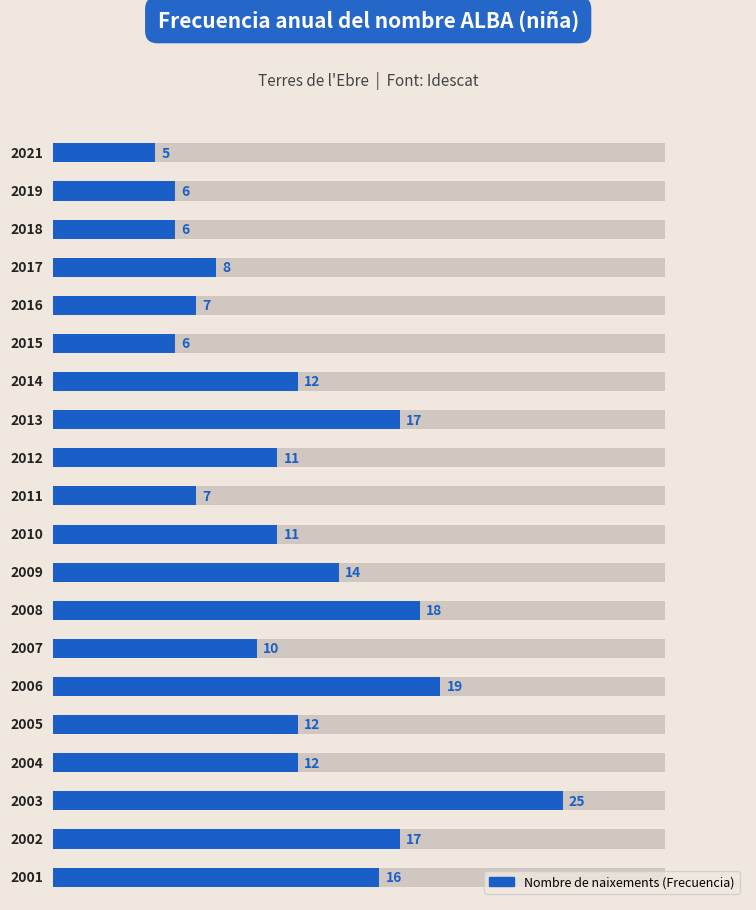

What is the ratio of the value at 15 to the value at 9?

1.1